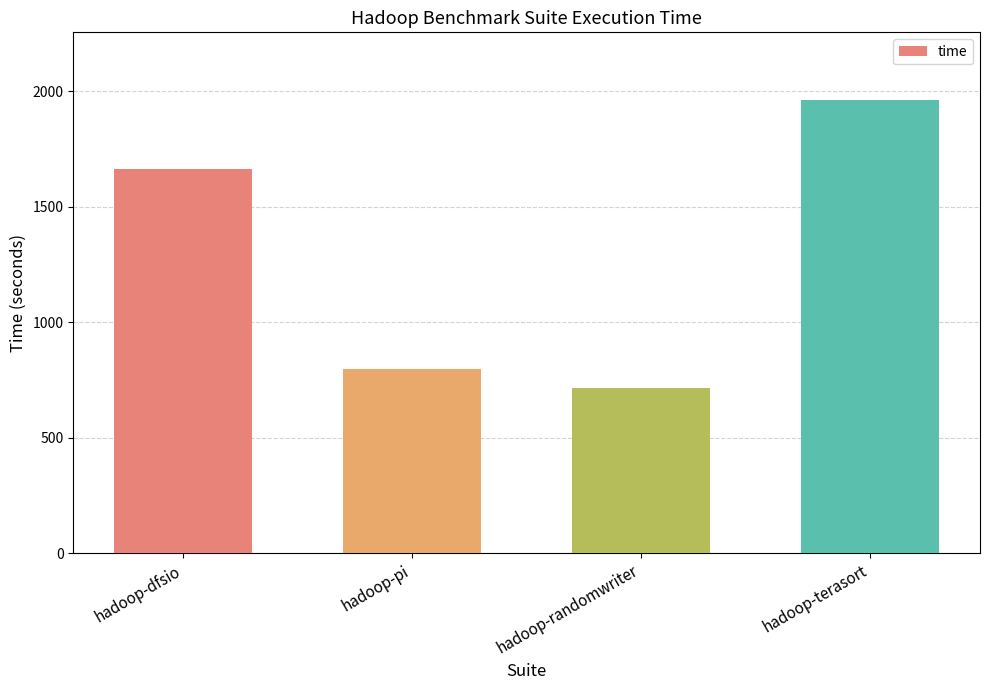

True or false: the data shows 2584.0 at hadoop-dfsio.

False